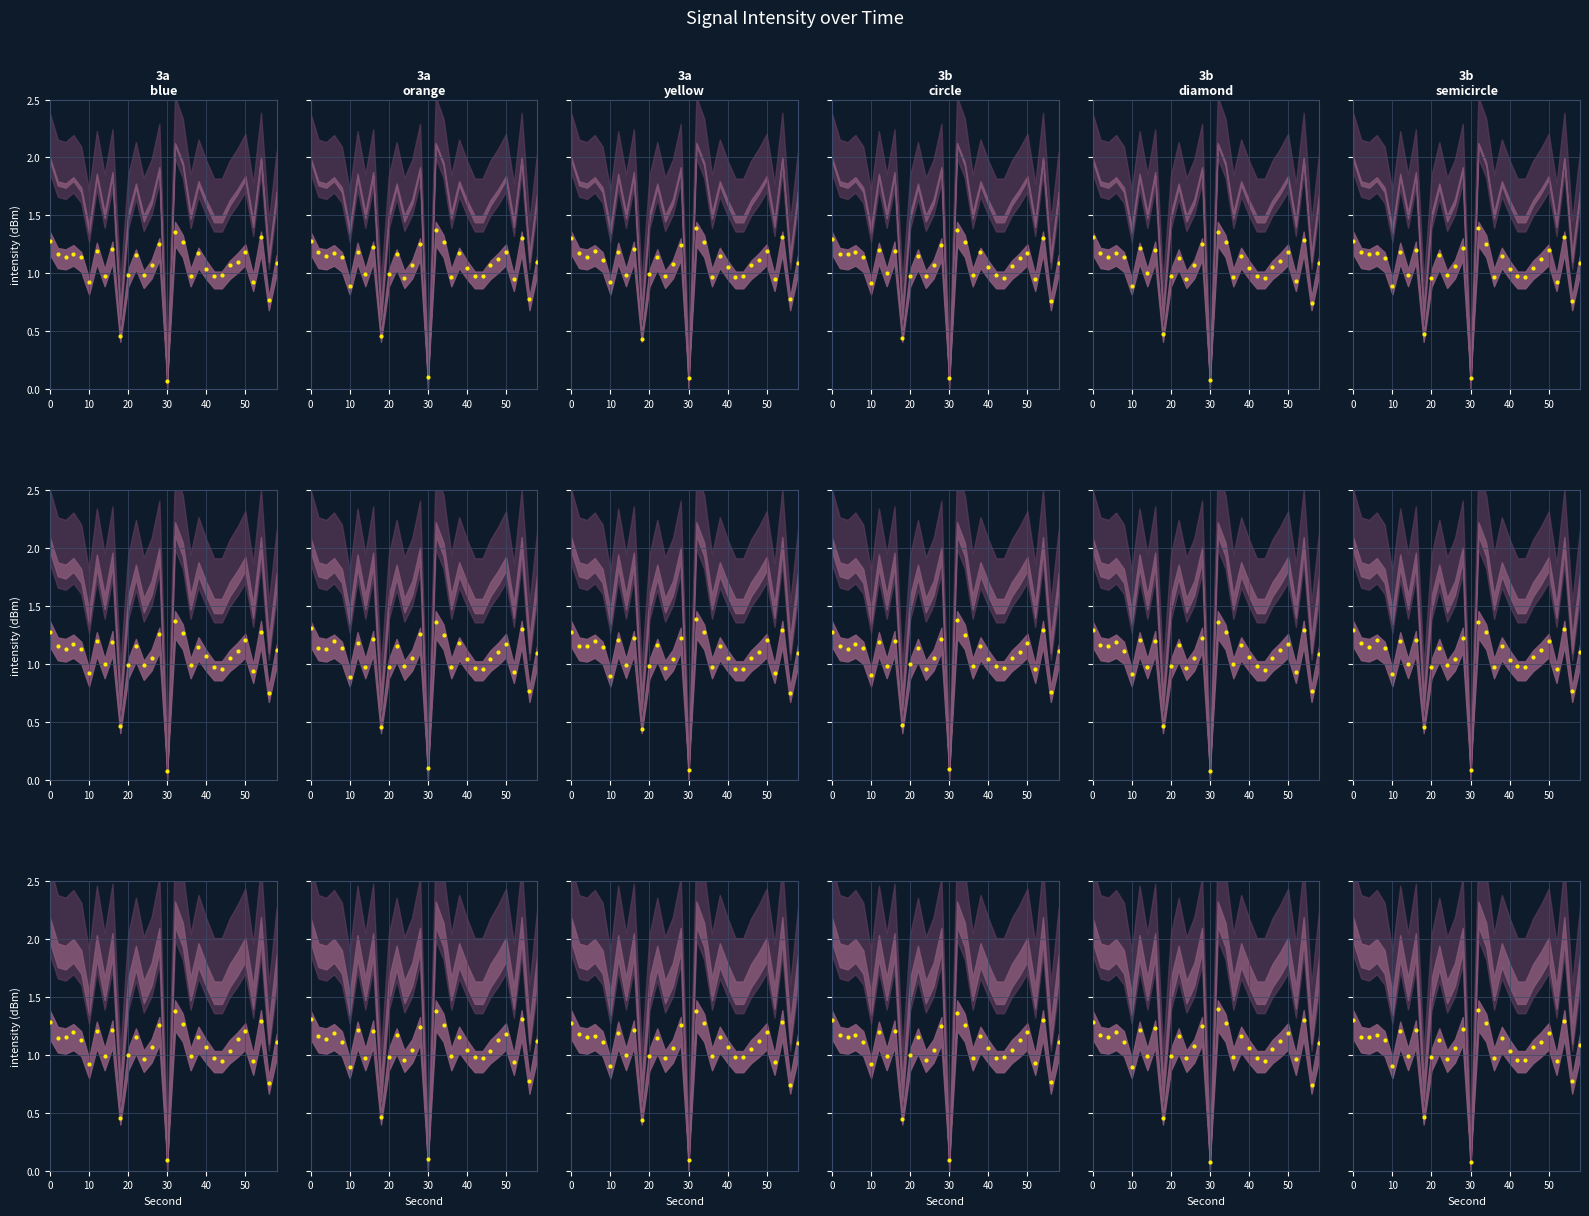

Approximately how many times larger is the value at 17 compared to 10?

1.1